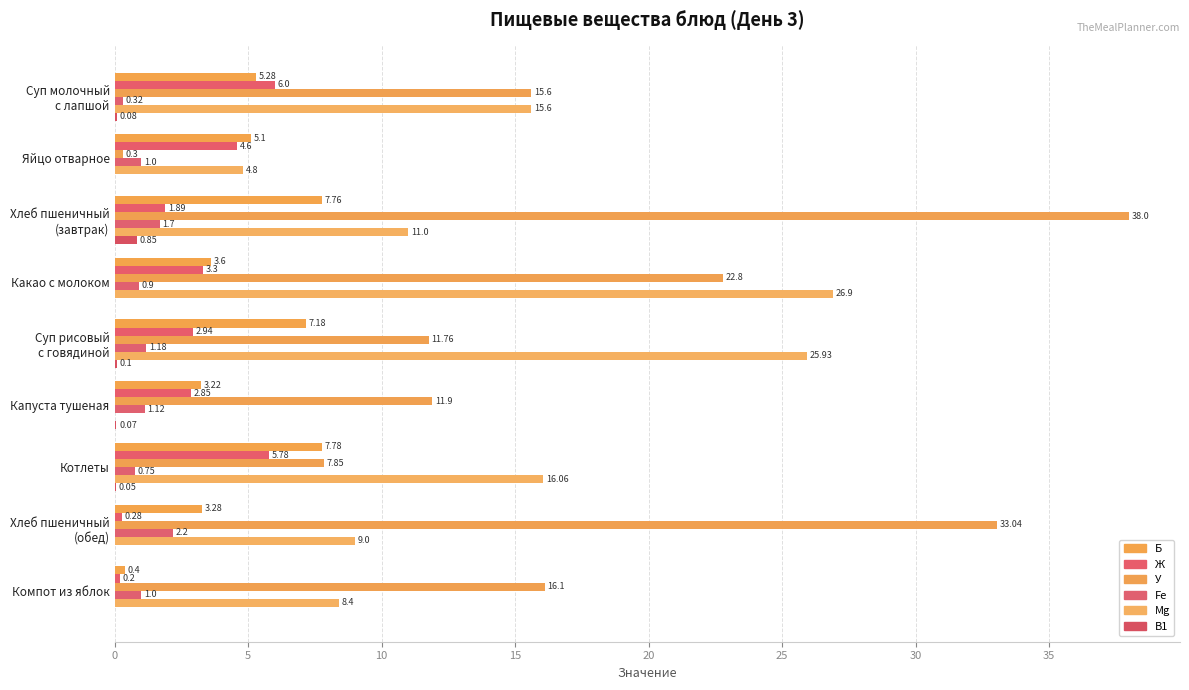

What is the difference between the second highest and minimum values in the В1 series?

0.1